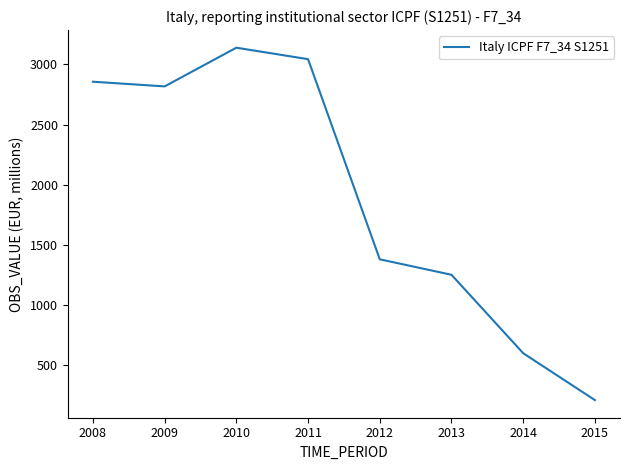

At which category does the chart reach its peak across all series?

2010